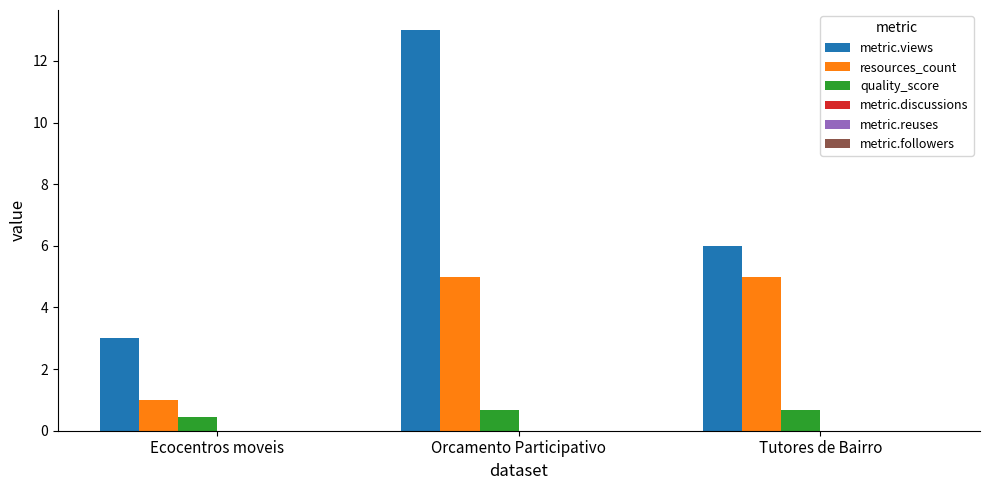

Read the resources_count value at Orcamento Participativo.

5.0